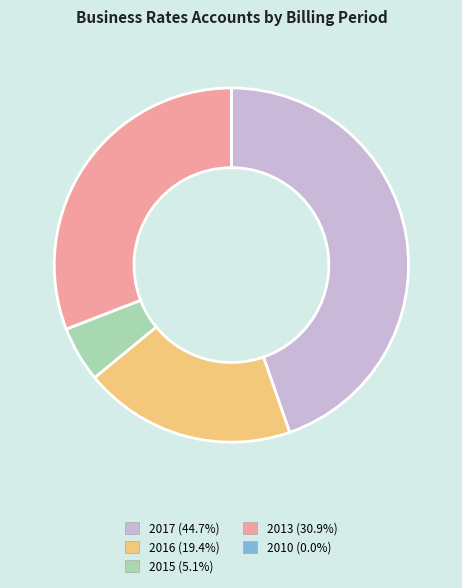

Is there any slice that represents more than half of the pie?

No